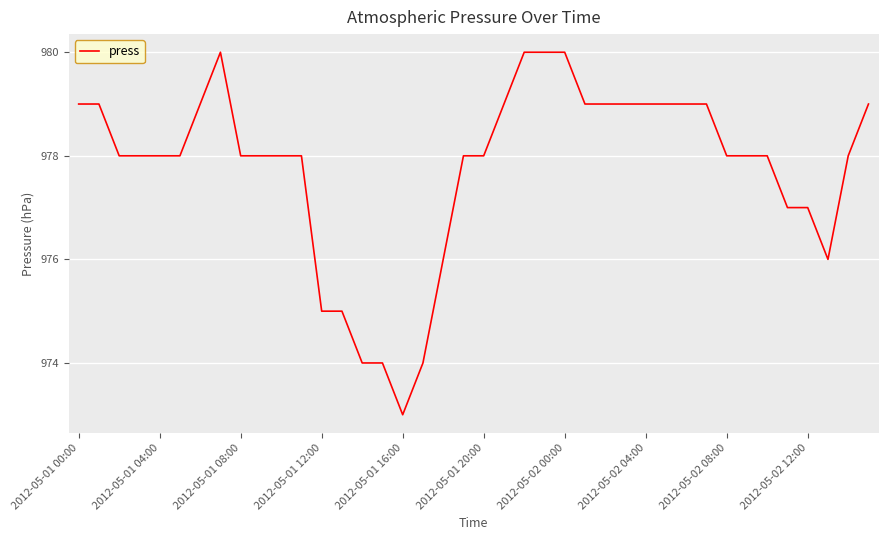

What is the smallest value displayed?

973